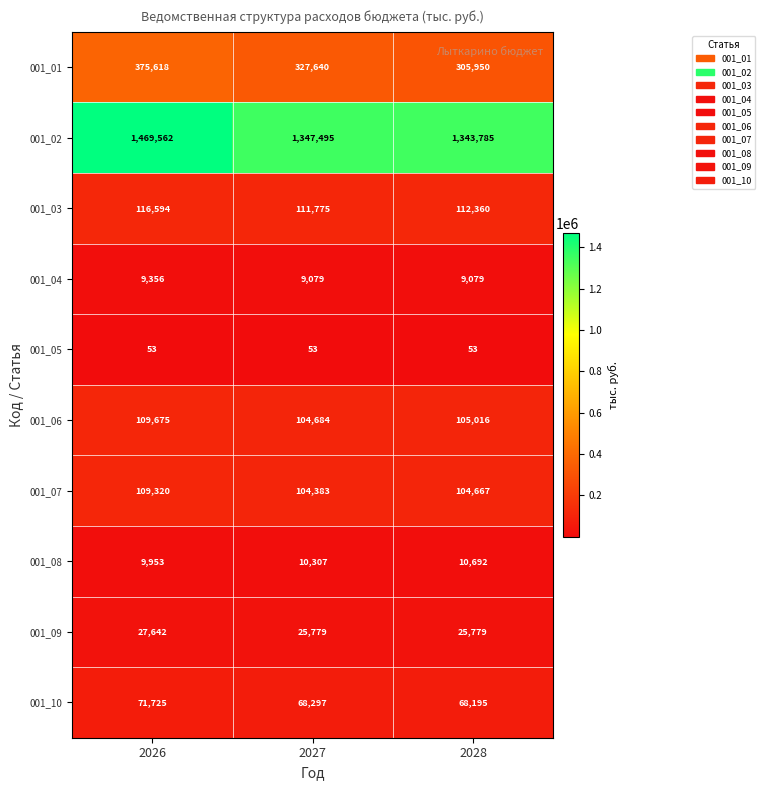

What is the maximum value for 001_08?

10692